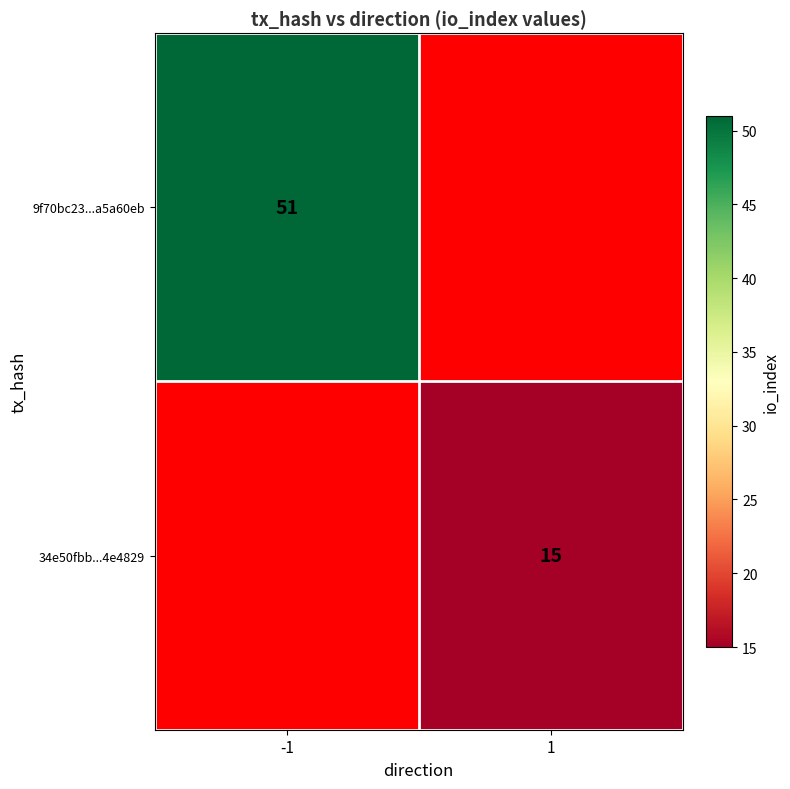

The value of 34e50fbb...4e4829 at 1 is 8. True or false?

False